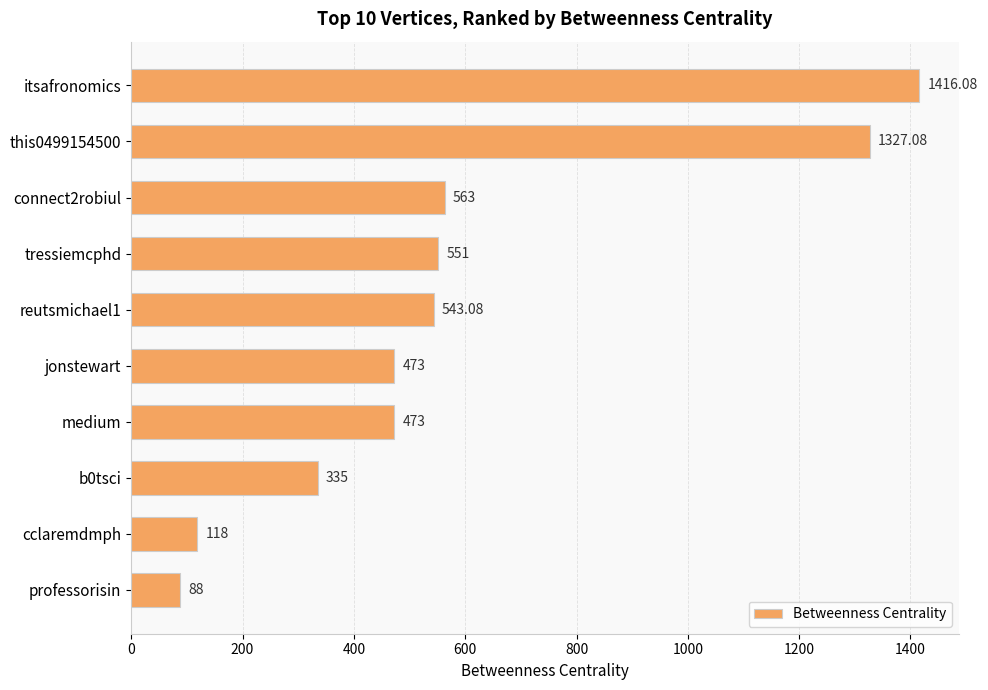

Are the bars grouped side by side (vs. stacked)?

No